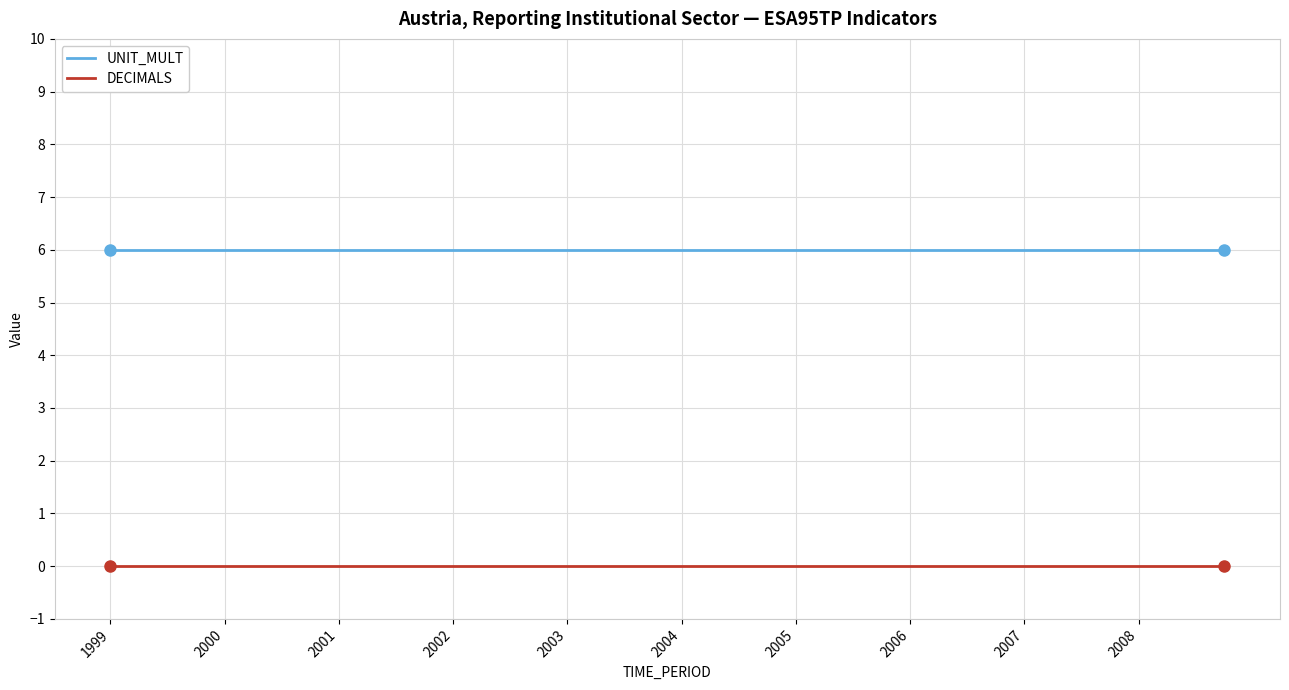

Which series has the largest total across all categories?

UNIT_MULT